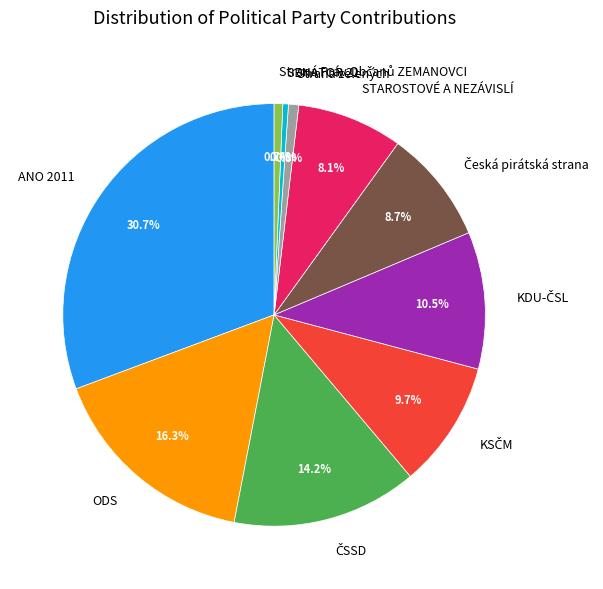

To the nearest percent, what is the average slice percentage?

10%